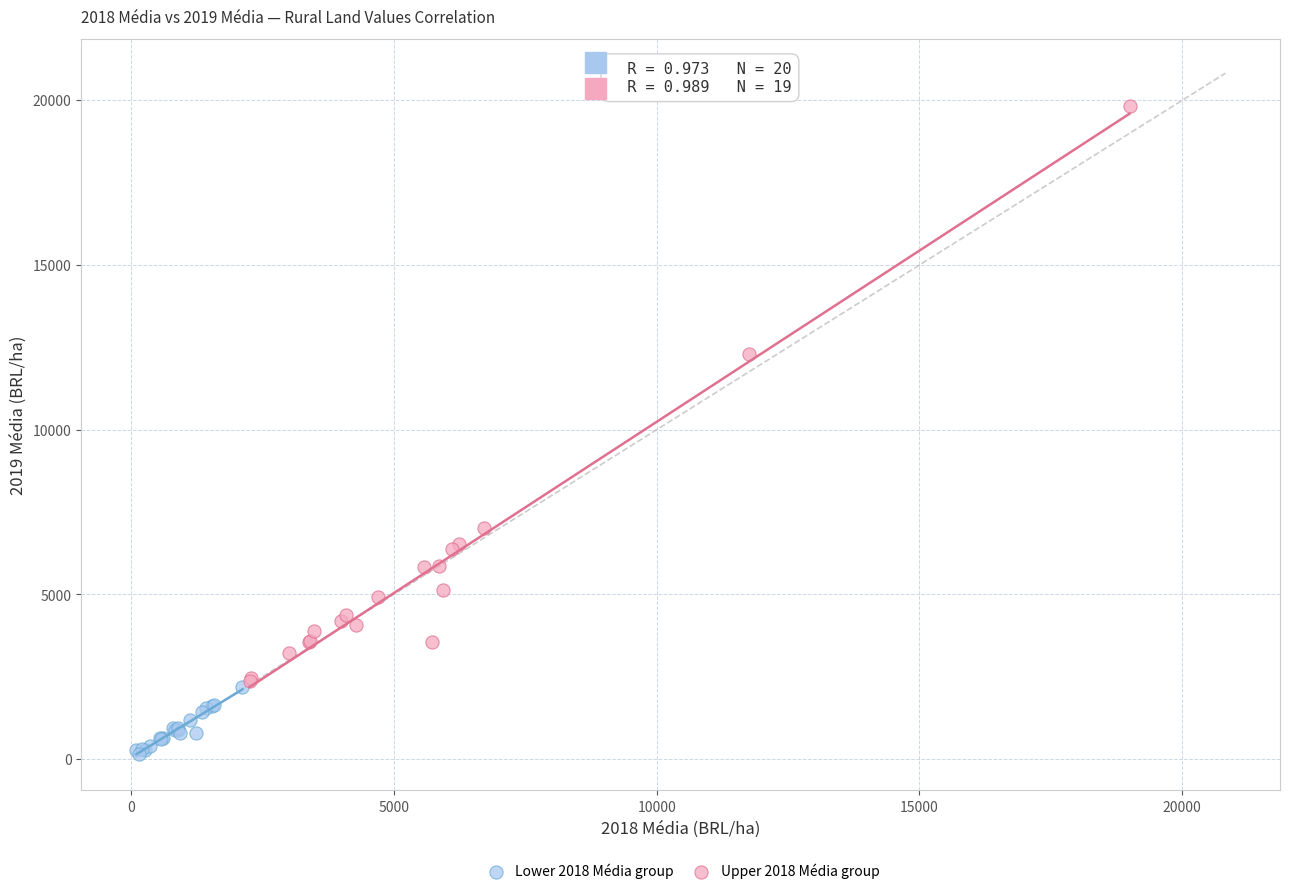

Which series has the largest Y range (max minus min)?

Upper 2018 Média group